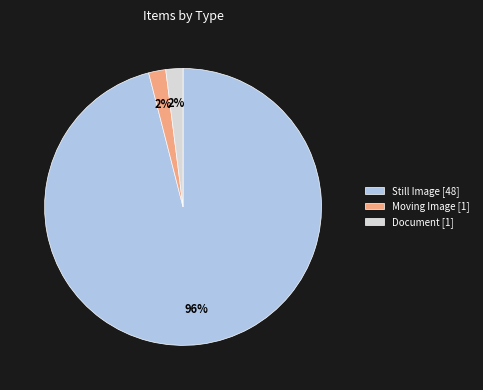

Is there a majority slice in this chart?

Yes